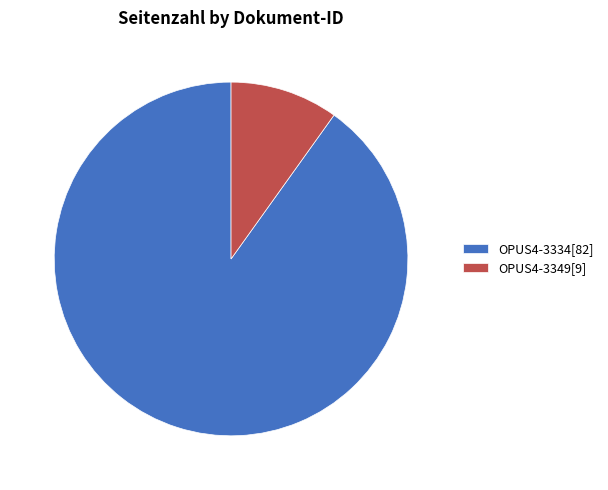

Does OPUS4-3334[82] represent more than half of the total?

Yes